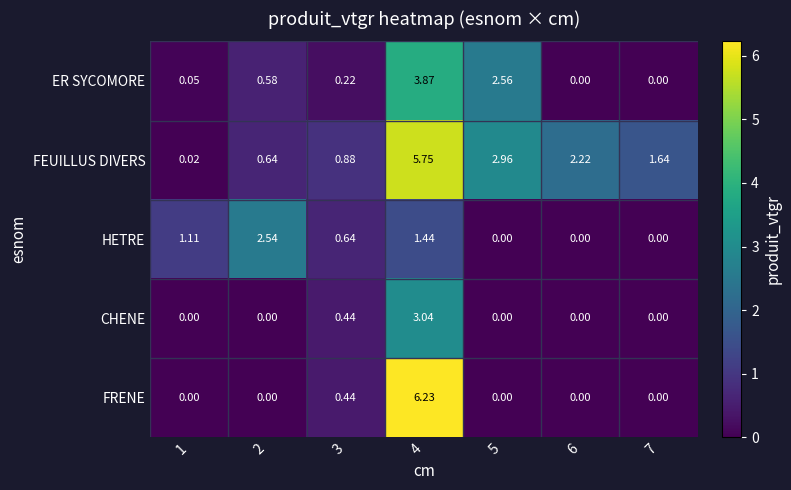

Which series changed the most between 2 and 5?

HETRE